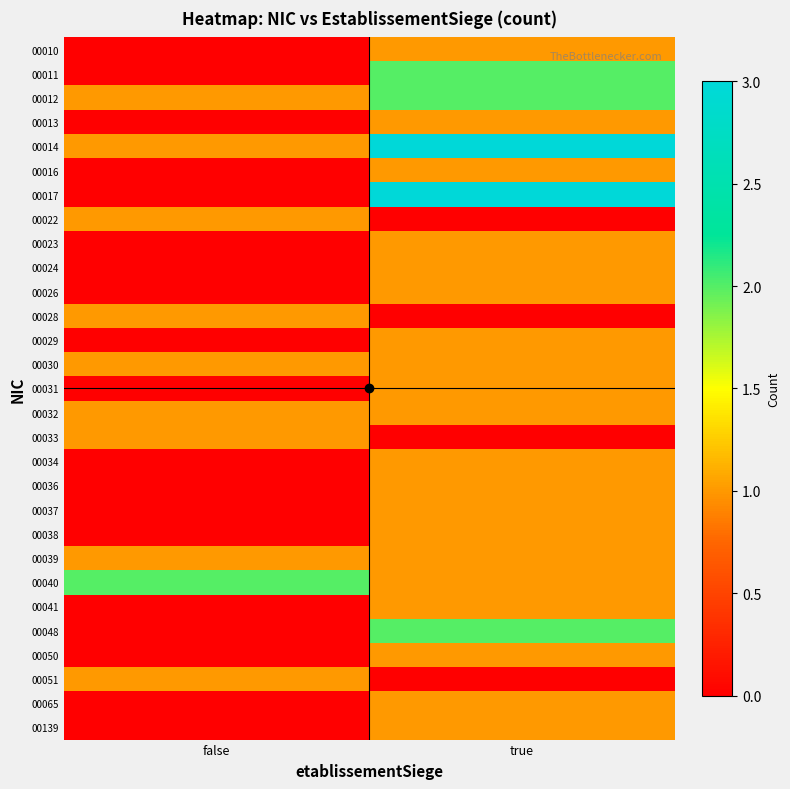

Which series has the largest range (max minus min)?

00017